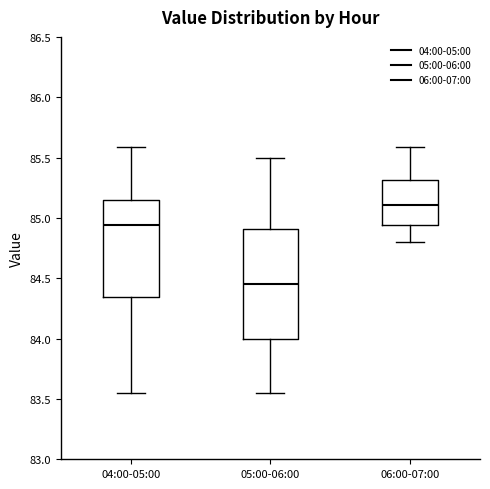

Which box is the tallest, from its lower edge to its upper edge?

05:00-06:00